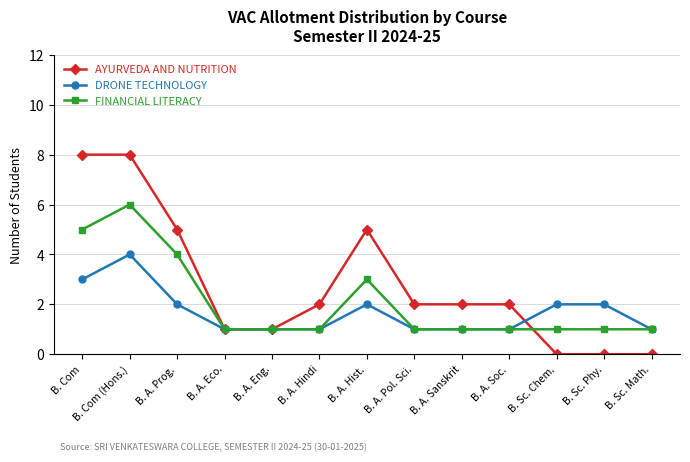

Which series has the largest range (max minus min)?

AYURVEDA AND NUTRITION